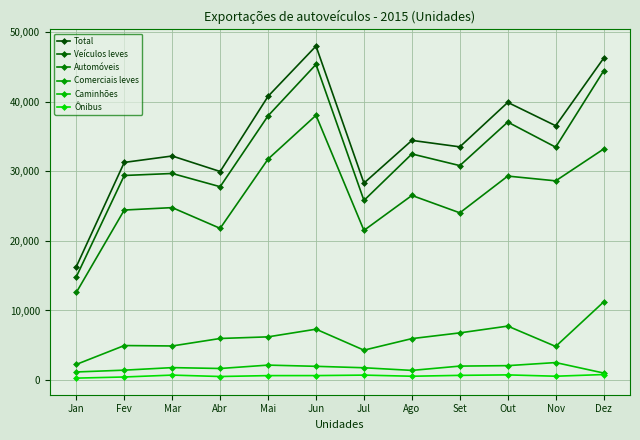

Which series has the largest total across all categories?

Total